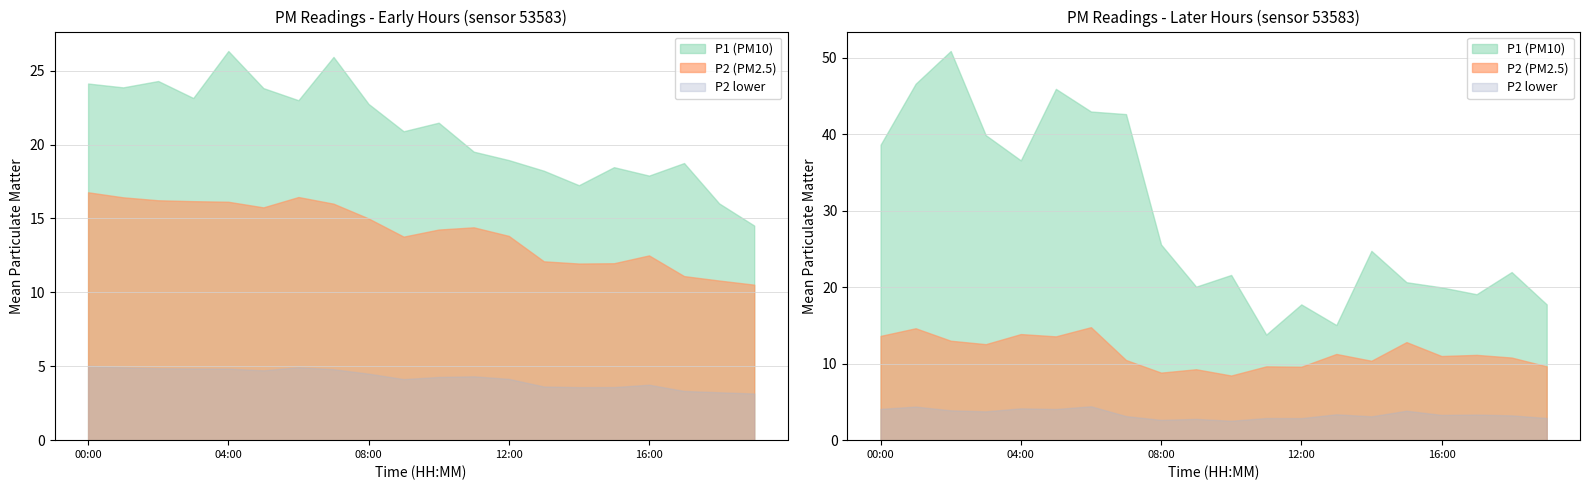

Reading left to right, transcribe all the data shown in this chart.

P1: 24.1	23.9	24.3	23.1	26.3	23.8	23.0	25.9	22.8	20.9	21.5	19.5	18.9	18.2	17.2	18.5	17.9	18.8	16.0	14.5
P2: 16.8	16.4	16.2	16.2	16.1	15.8	16.4	16.0	15.0	13.8	14.2	14.4	13.8	12.1	11.9	12.0	12.5	11.1	10.8	10.5
P1_b: 38.6	46.6	50.9	39.9	36.6	45.9	43.0	42.6	25.6	20.1	21.6	13.8	17.8	15.1	24.8	20.6	20.0	19.1	22.0	17.8
P2_b: 13.6	14.6	13.0	12.6	13.9	13.6	14.8	10.5	8.8	9.3	8.4	9.7	9.6	11.3	10.4	12.8	11.0	11.2	10.8	9.7